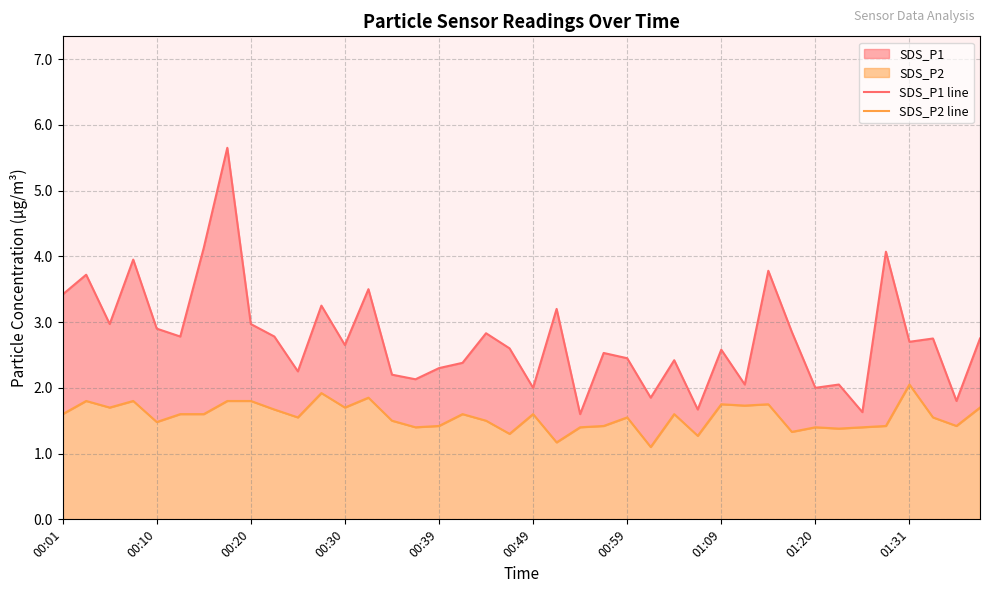

Which series has the largest range (max minus min)?

SDS_P1 line